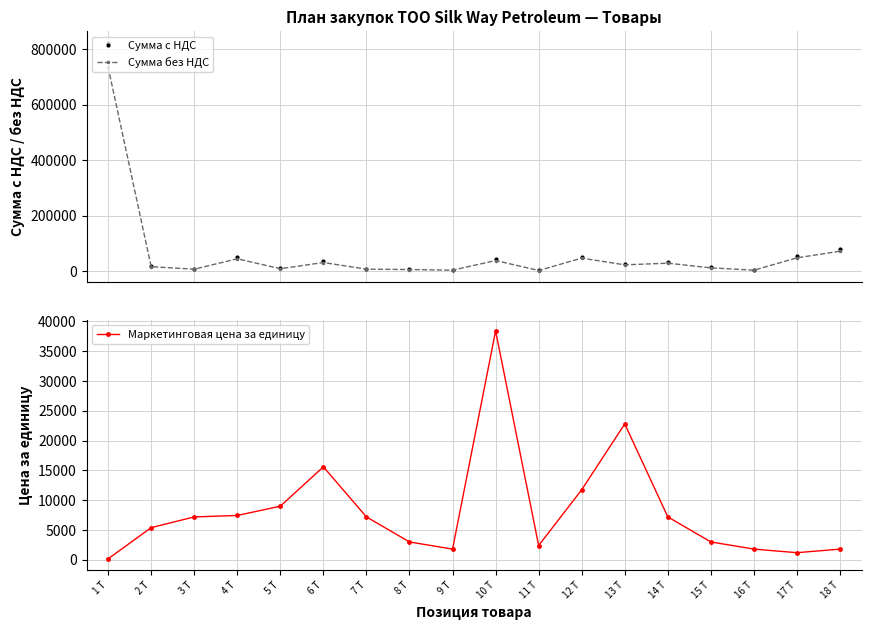

Reading left to right, what are all the values shown in this chart?

Сумма с НДС: 822900.7	18144.0	8064.0	49996.8	10080.0	34944.0	8064.0	6720.0	4032.0	43008.0	2688.0	52684.8	25536.0	32256.0	13440.0	4032.0	53760.0	80640.0
Сумма без НДС: 734732.8	16200.0	7200.0	44640.0	9000.0	31200.0	7200.0	6000.0	3600.0	38400.0	2400.0	47040.0	22800.0	28800.0	12000.0	3600.0	48000.0	72000.0
Маркетинговая цена за единицу: 170.6	5400.0	7200.0	7440.0	9000.0	15600.0	7200.0	3000.0	1800.0	38400.0	2400.0	11760.0	22800.0	7200.0	3000.0	1800.0	1200.0	1800.0